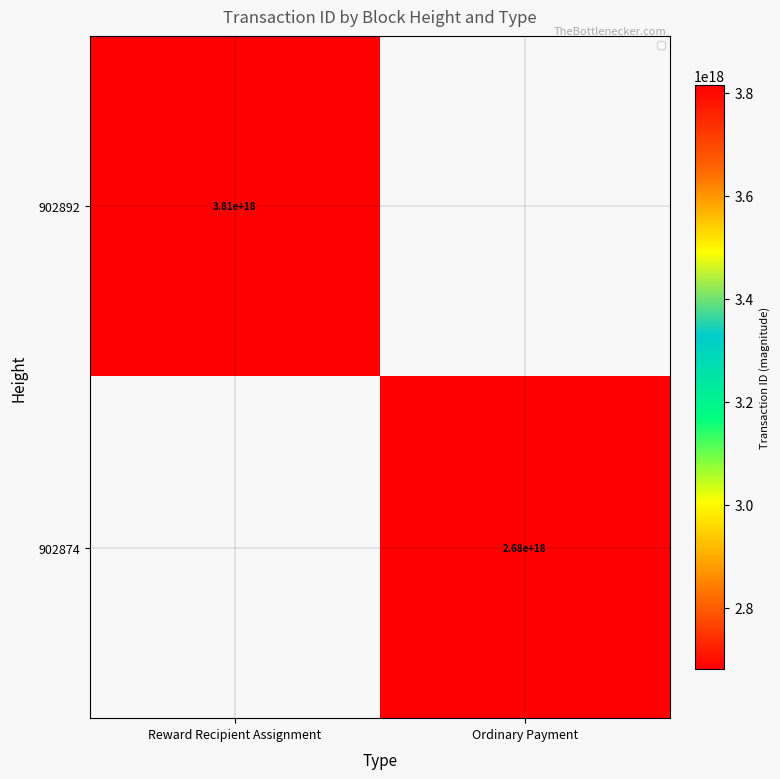

True or false: 902892 has a value of 3810000000000000000 at Reward Recipient Assignment.

True